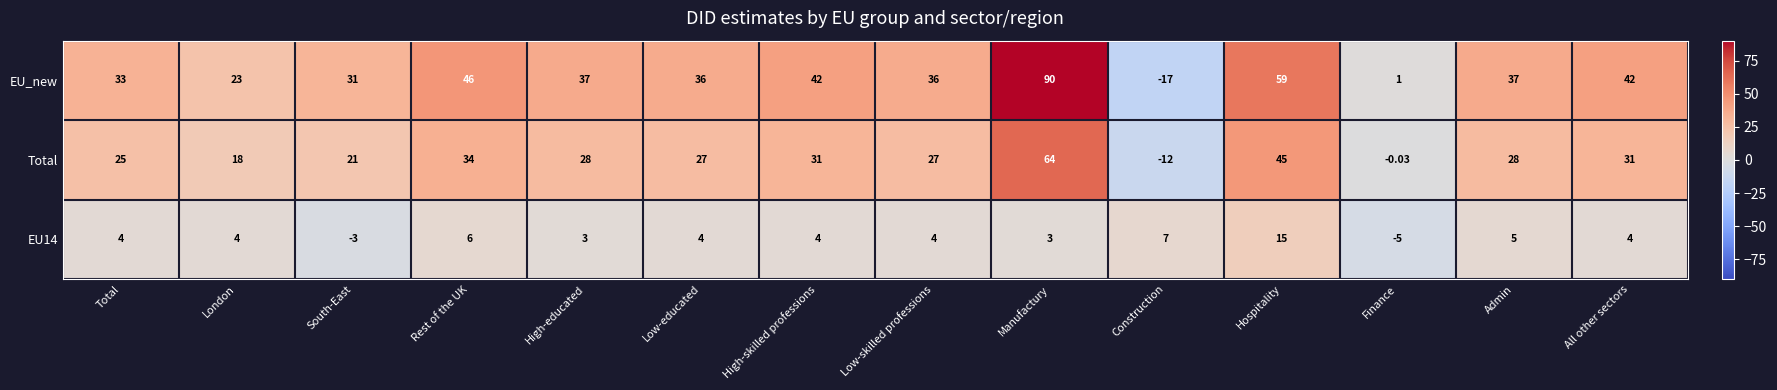

Count the number of categories in the chart.

14